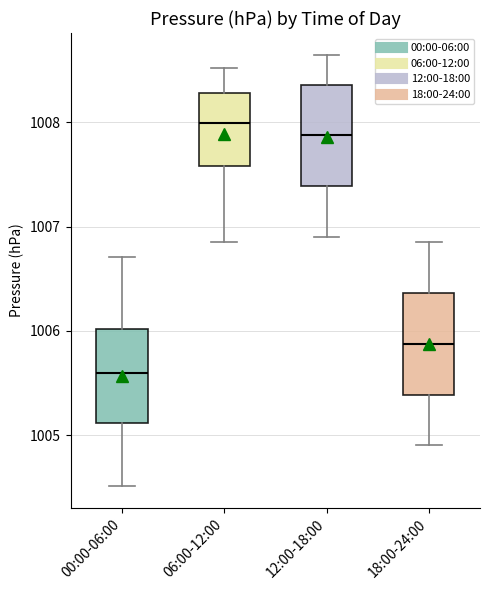

Reading left to right, transcribe this box plot: for each box, give where its median line is, the range the box spans, and where its two whiskers end, as read against the y-axis. The values are not printed on the chart, so give them approximately, as read against the axis.

00:00-06:00: median 1005.6, box 1005.1 to 1006.0, whiskers 1004.5 to 1006.7
06:00-12:00: median 1008.0, box 1007.6 to 1008.3, whiskers 1006.9 to 1008.5
12:00-18:00: median 1007.9, box 1007.4 to 1008.4, whiskers 1006.9 to 1008.7
18:00-24:00: median 1005.9, box 1005.4 to 1006.4, whiskers 1004.9 to 1006.9